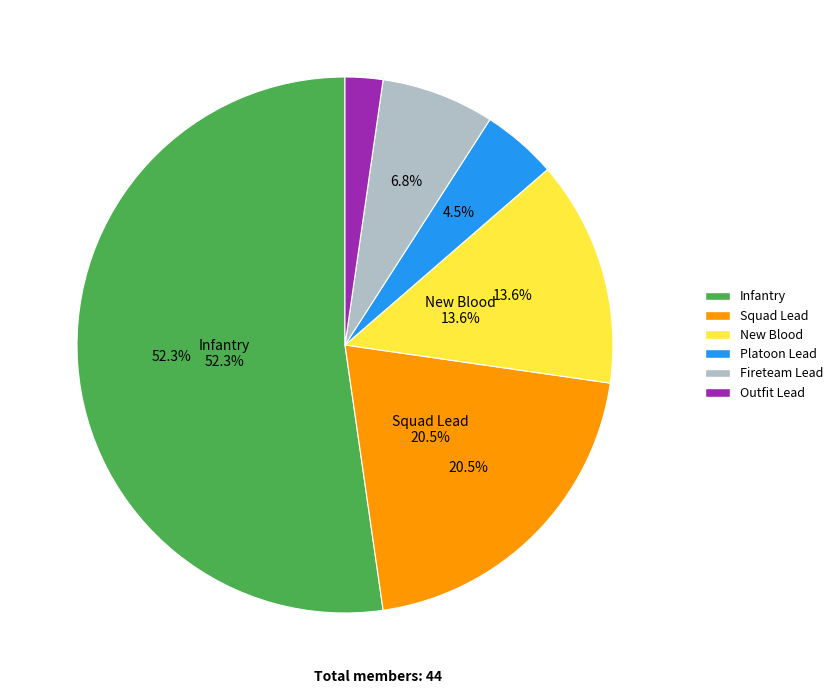

Is there a majority slice in this chart?

Yes